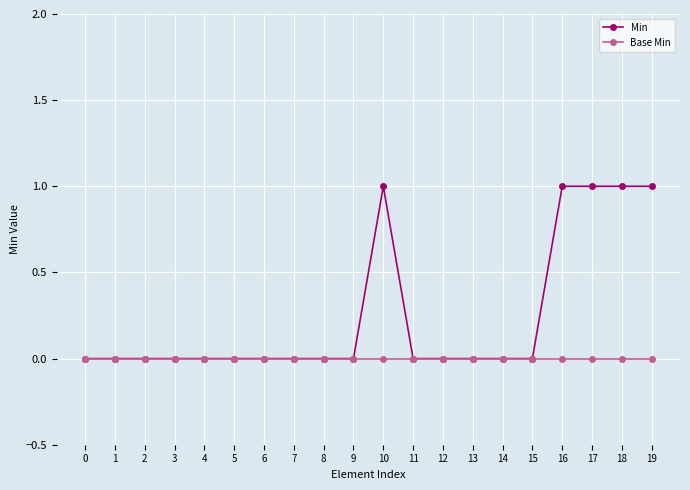

The value of Base Min at 13 is 0. True or false?

True